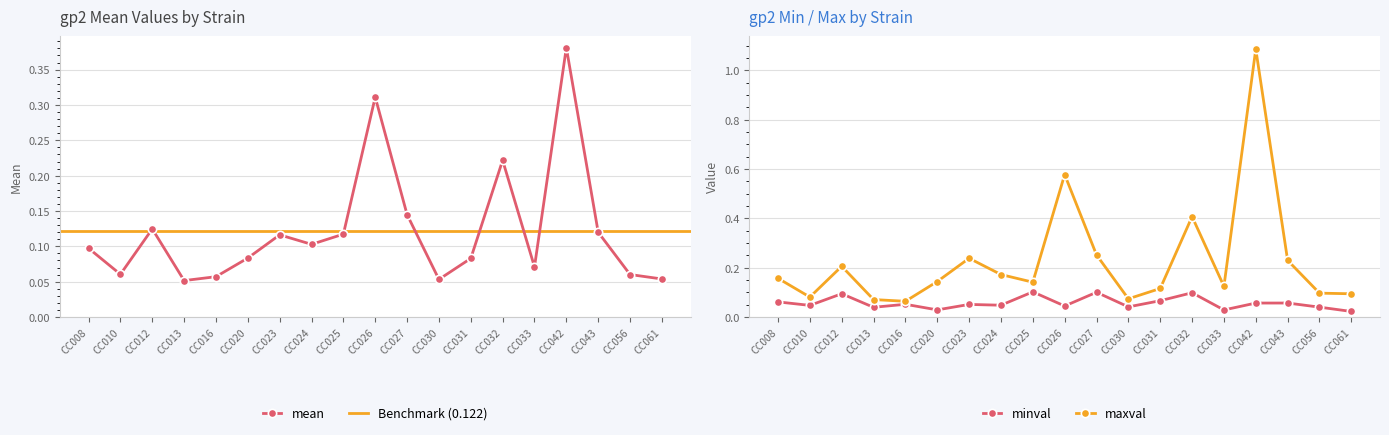

Which category has the highest value in the minval series?

CC025